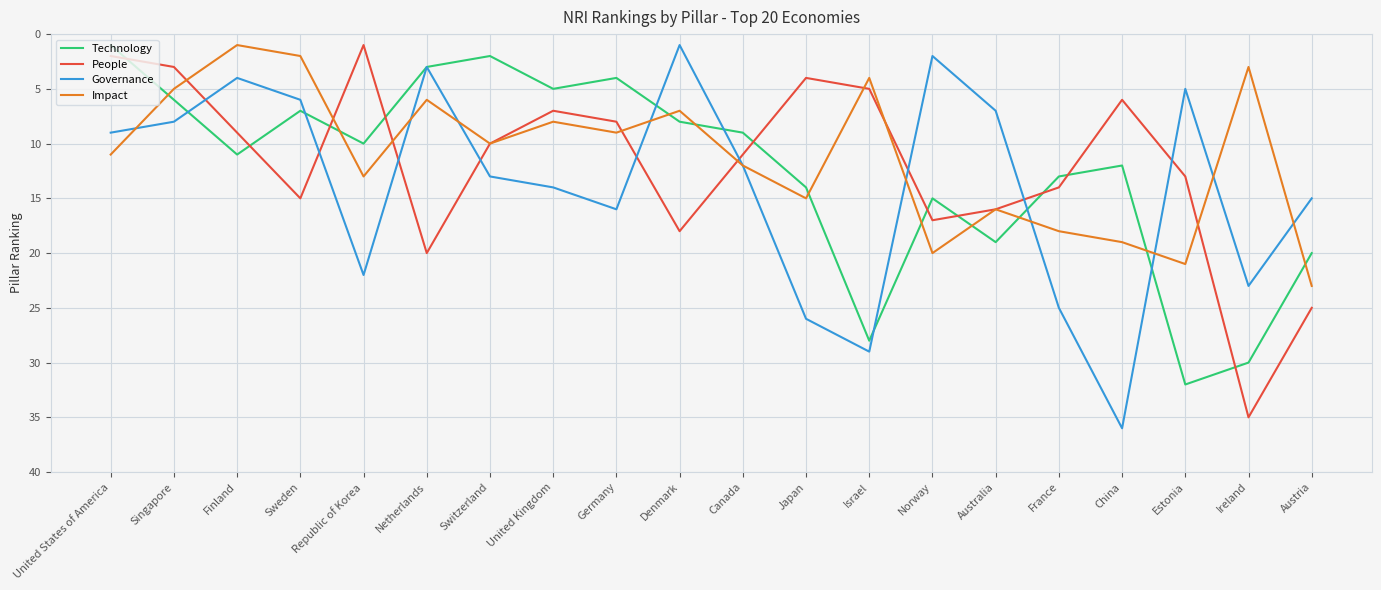

What is the sum of all People values?

239